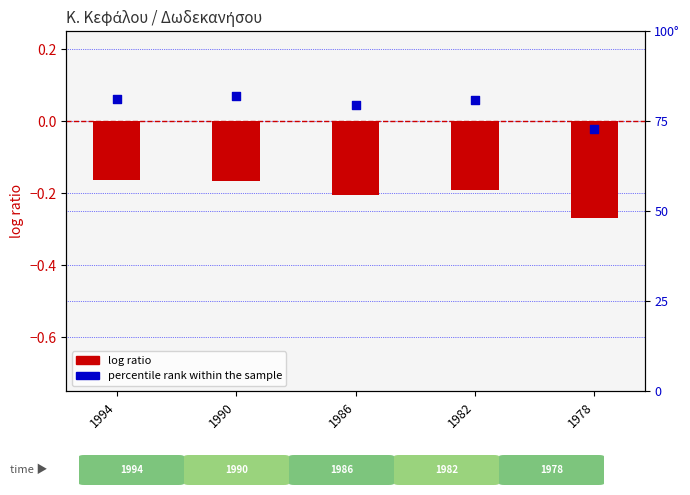

Which series has the largest total across all categories?

percentile rank within the sample